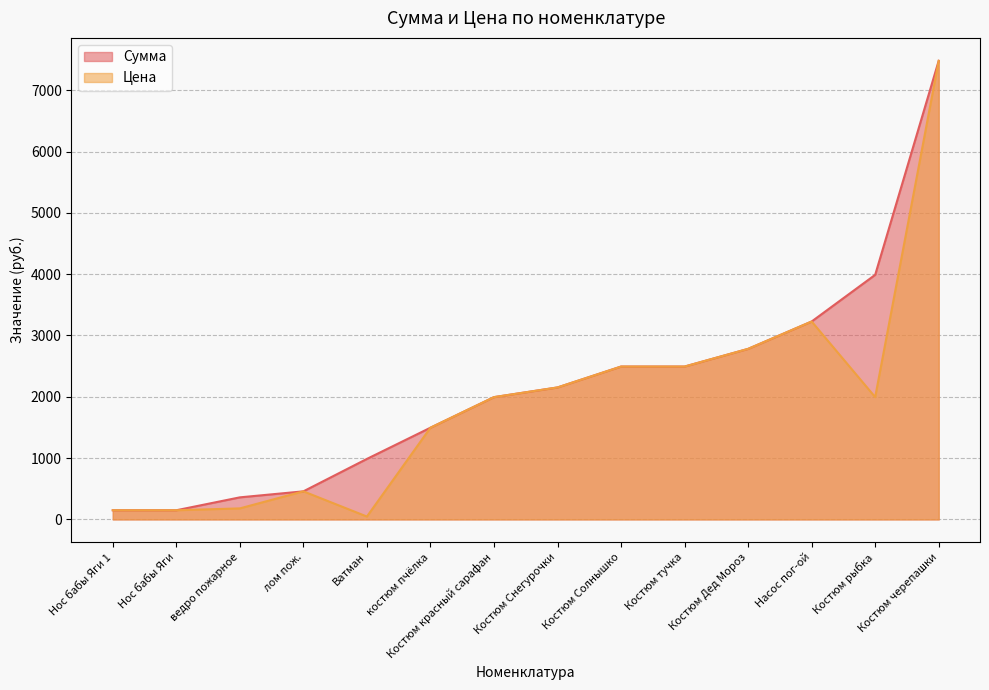

Which series changed the most between Ватман and Насос пог-ой?

Цена